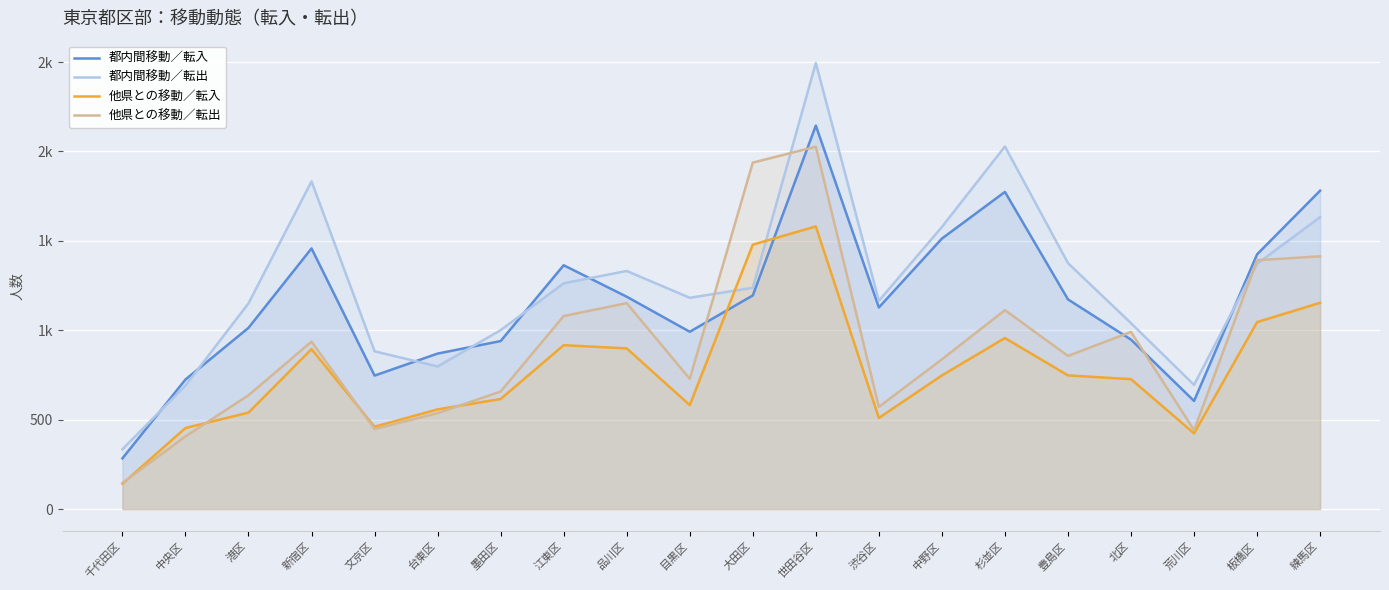

After their last crossing, which series has the higher values: 他県との移動／転出 or 都内間移動／転入?

都内間移動／転入